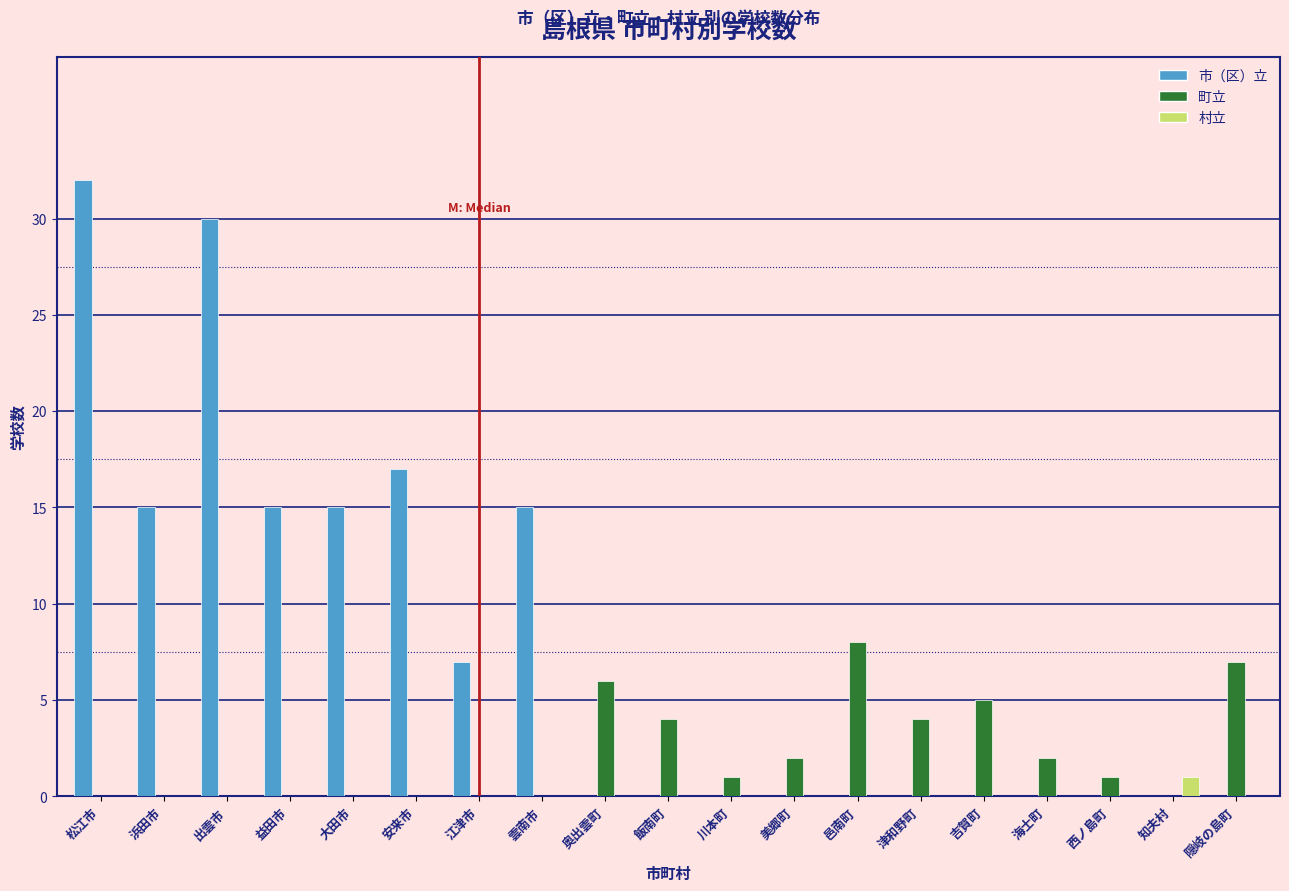

Which series changed the most between 大田市 and 美郷町?

市（区）立